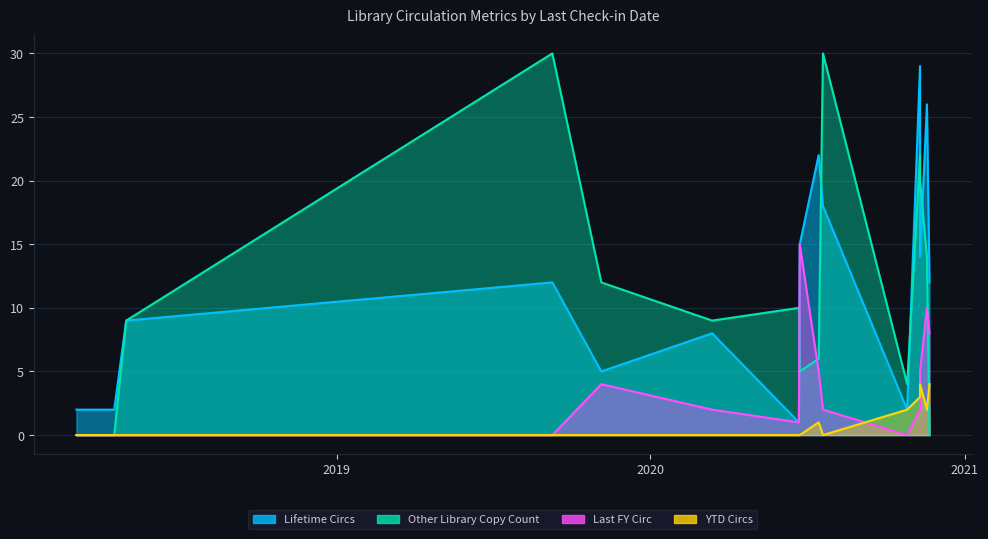

What is the difference between the highest and lowest values at 05/01/2018?

9